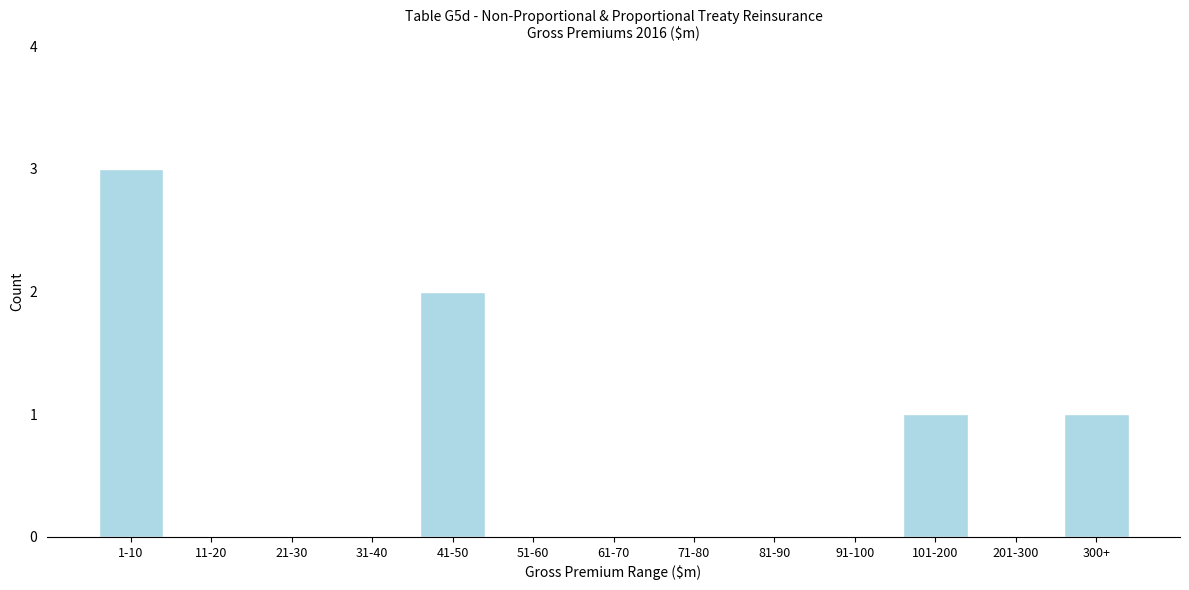

Reading left to right, list all the values displayed in this chart.

1-10=3	11-20=0	21-30=0	31-40=0	41-50=2	51-60=0	61-70=0	71-80=0	81-90=0	91-100=0	101-200=1	201-300=0	300+=1